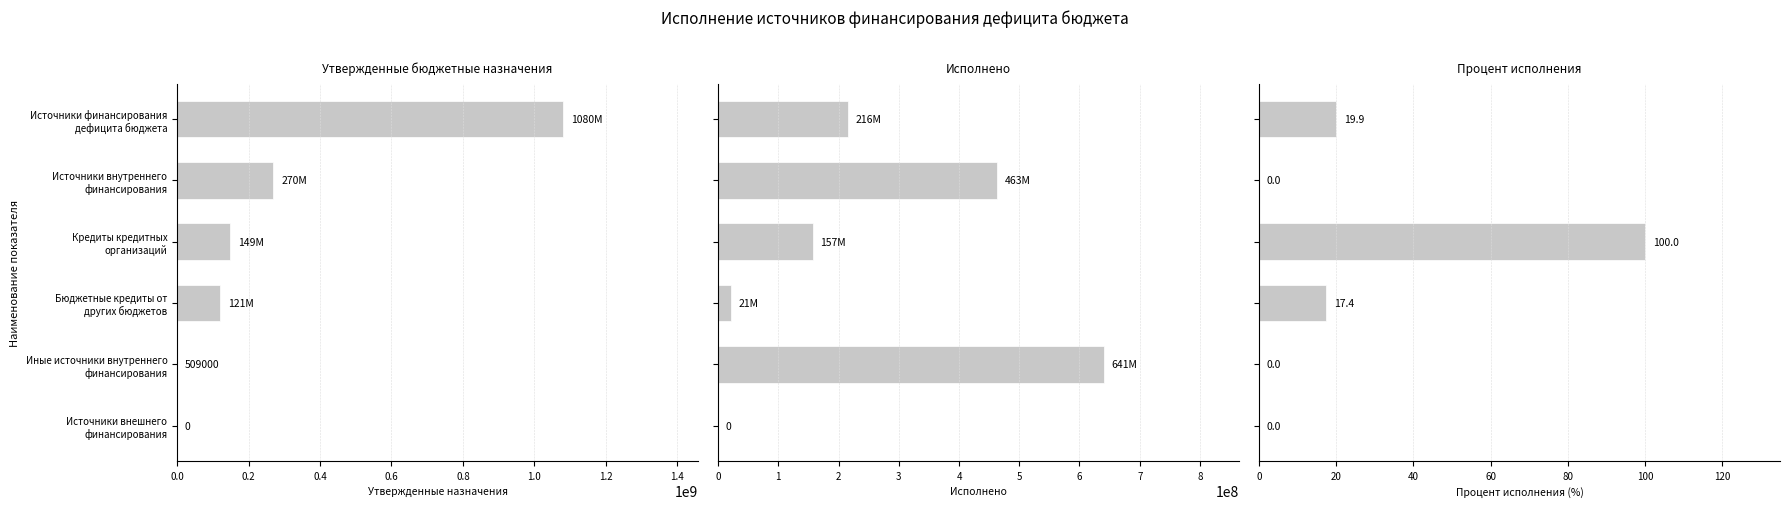

How many groups of bars are there?

6